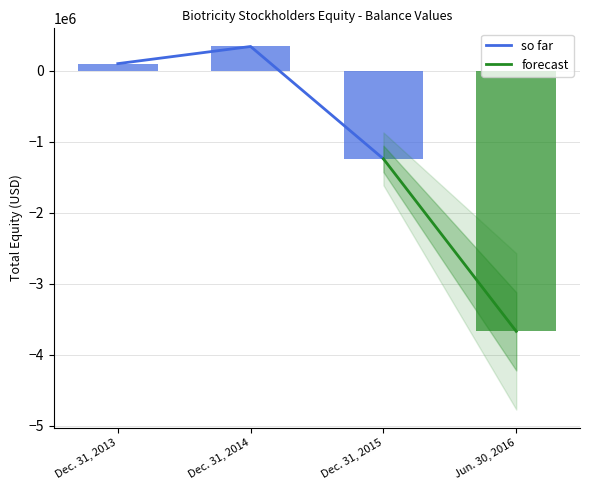

Reading right to left, what are all the values shown in this chart?

-3669673	-1239177	343896	102187